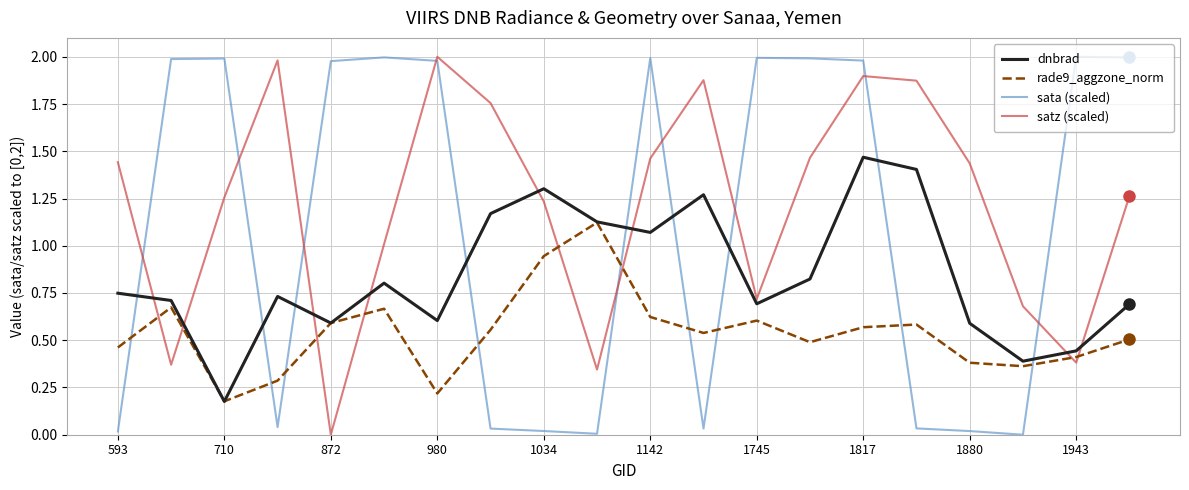

Which series has the largest total across all categories?

satz (scaled)